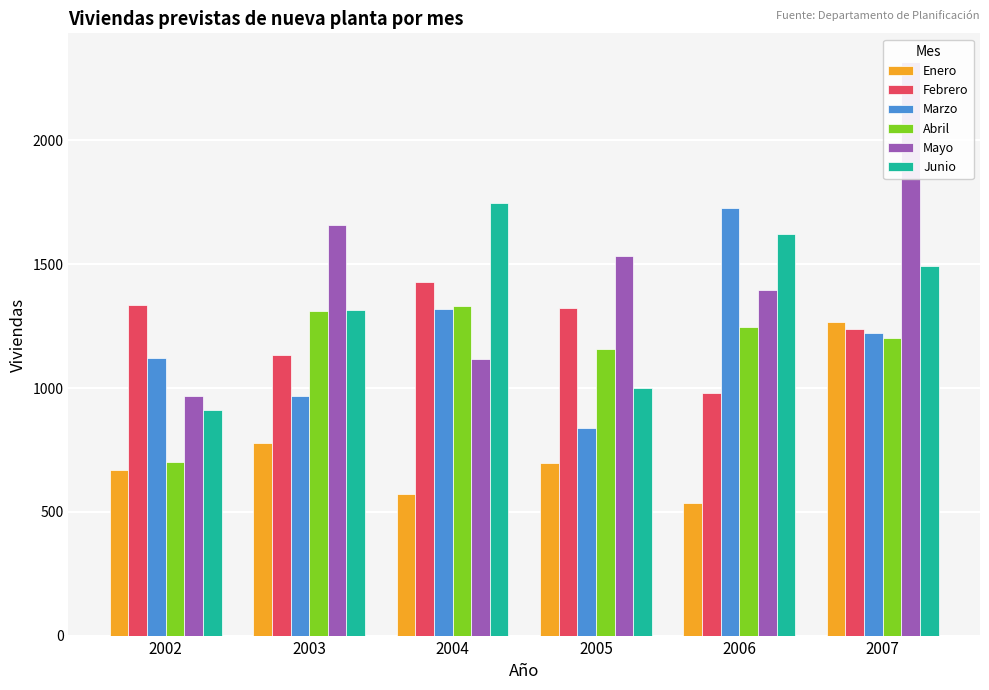

Between 2006 and 2007, which is larger?

2007